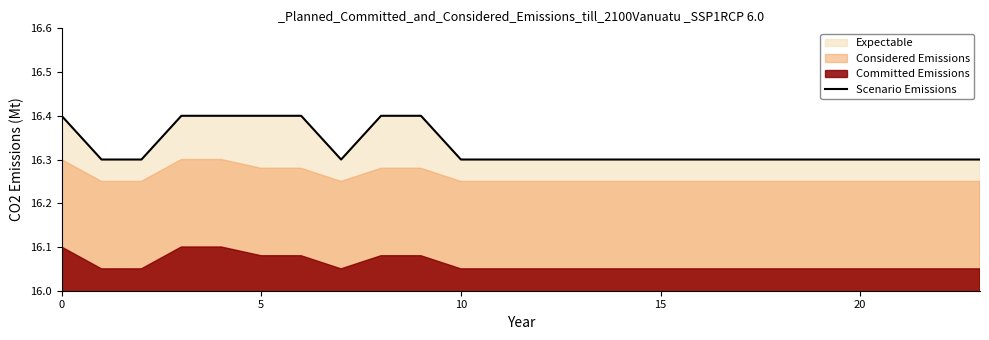

True or false: Scenario Emissions has a value of 22.0 at 20.

False